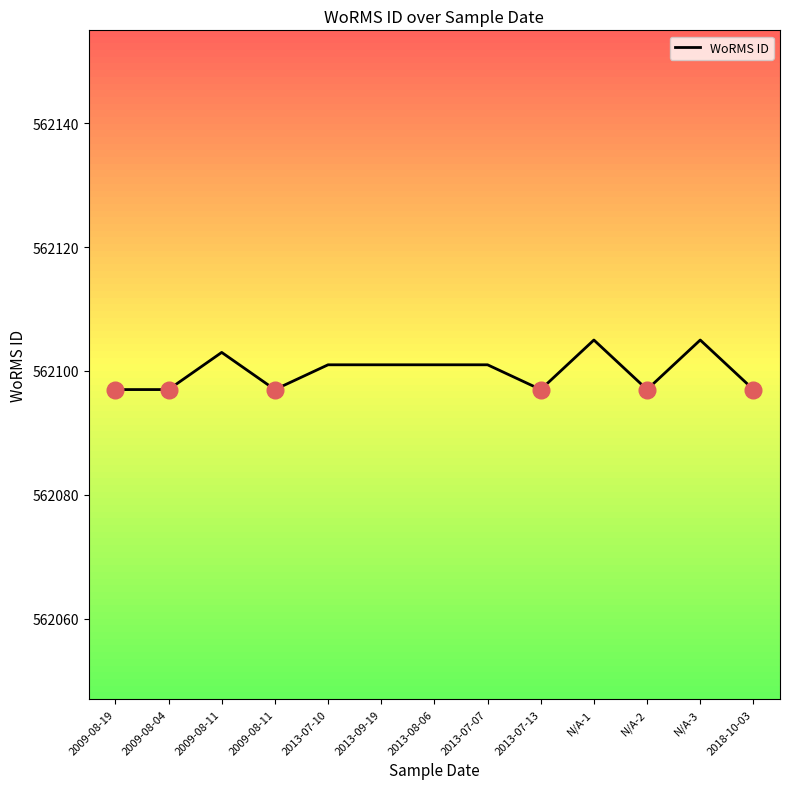

How many values are below 562101?

6